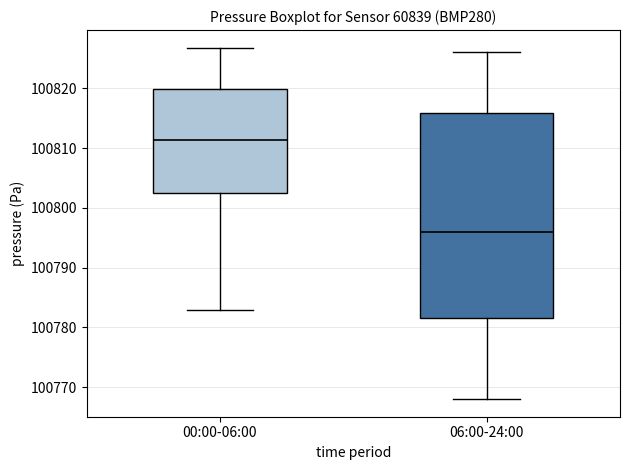

Reading left to right, read every box against the y-axis: the position of its median line, the range the box covers, and the ends of its whiskers. The values are not printed on the chart, so give them approximately, as read against the axis.

00:00-06:00: median 100811, box 100802 to 100820, whiskers 100783 to 100827
06:00-24:00: median 100796, box 100782 to 100816, whiskers 100768 to 100826